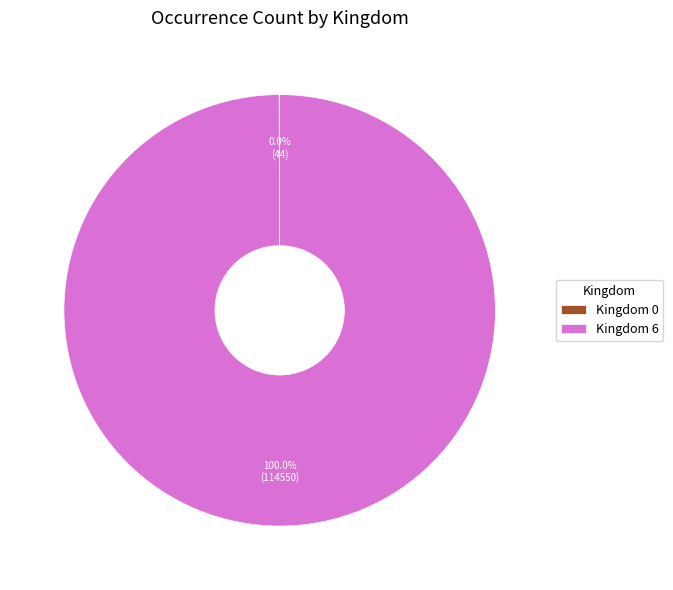

Which slice is the largest?

Kingdom 6